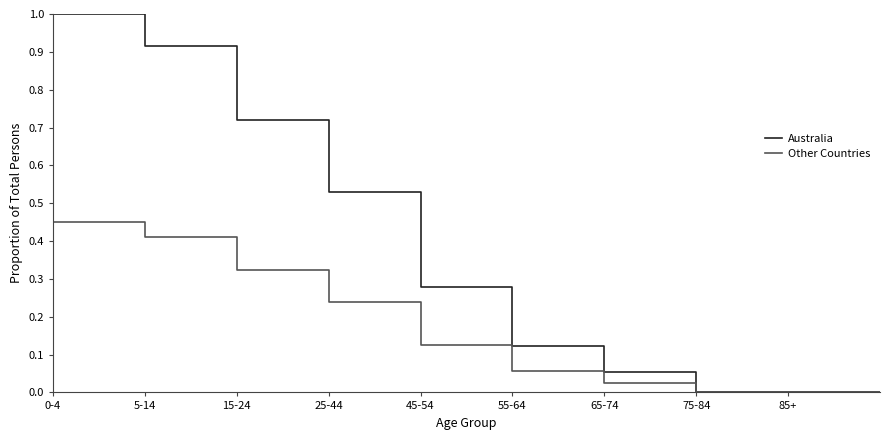

Which series has the largest range (max minus min)?

Australia